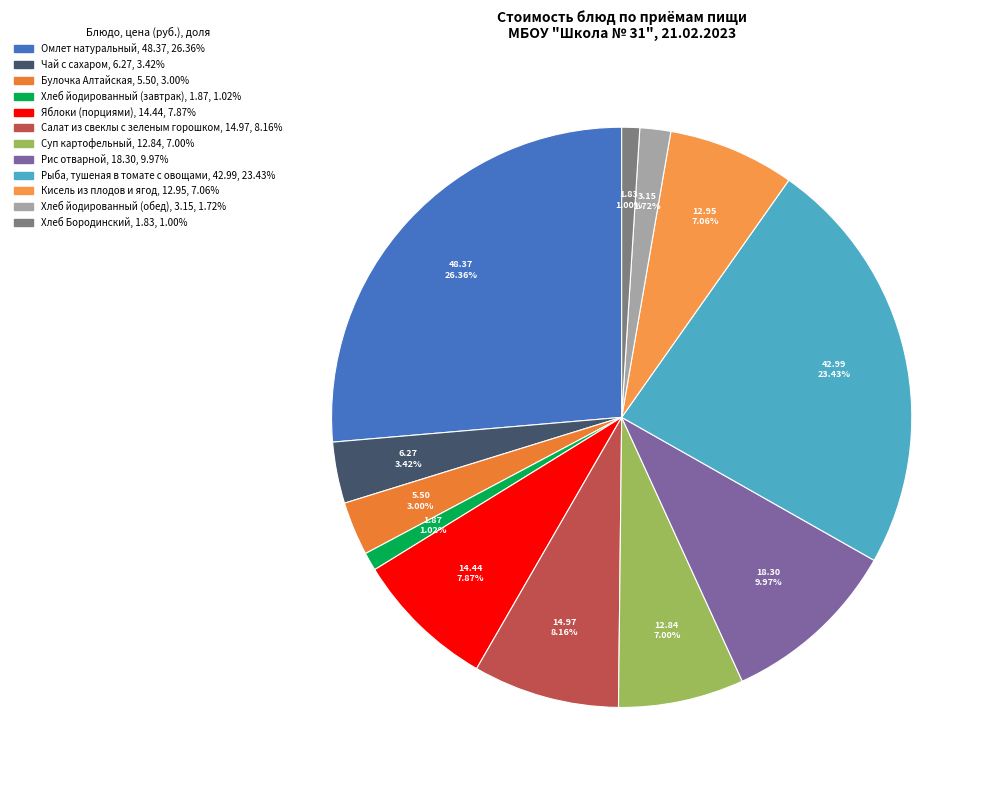

Which has a higher value, Кисель из плодов и ягод or Хлеб Бородинский?

Кисель из плодов и ягод